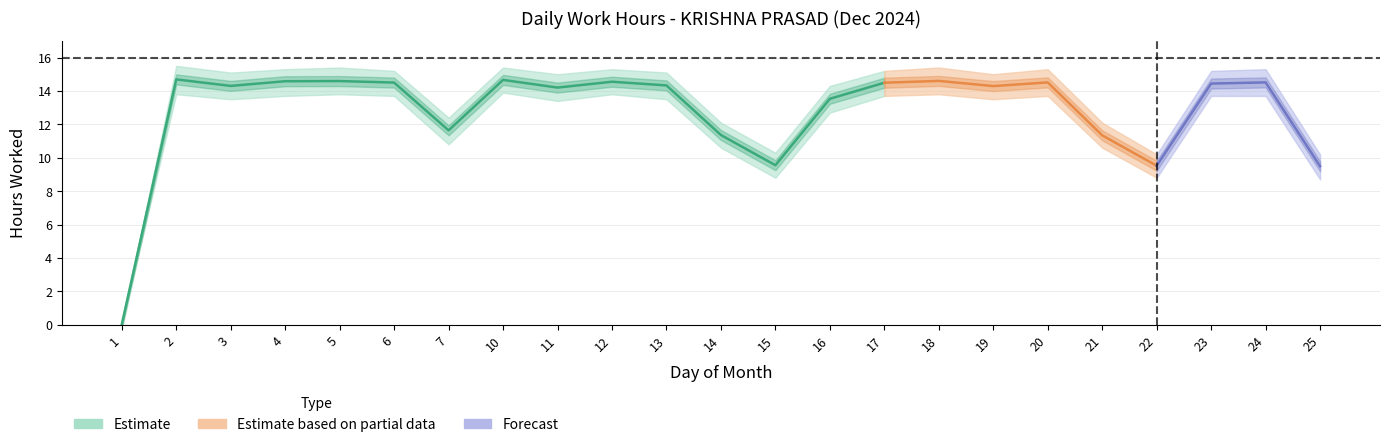

What is the maximum value for lower_band?

13.9